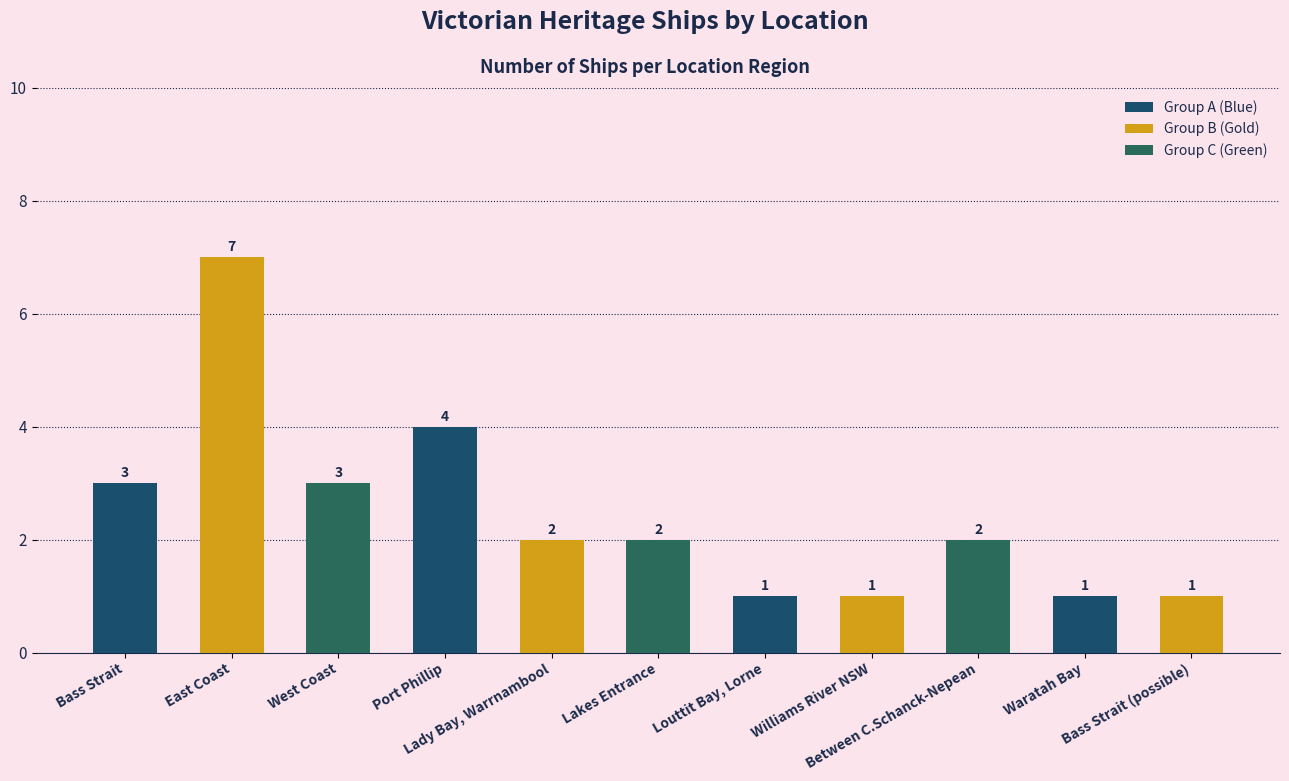

True or false: the data shows 1 at Williams River NSW.

True